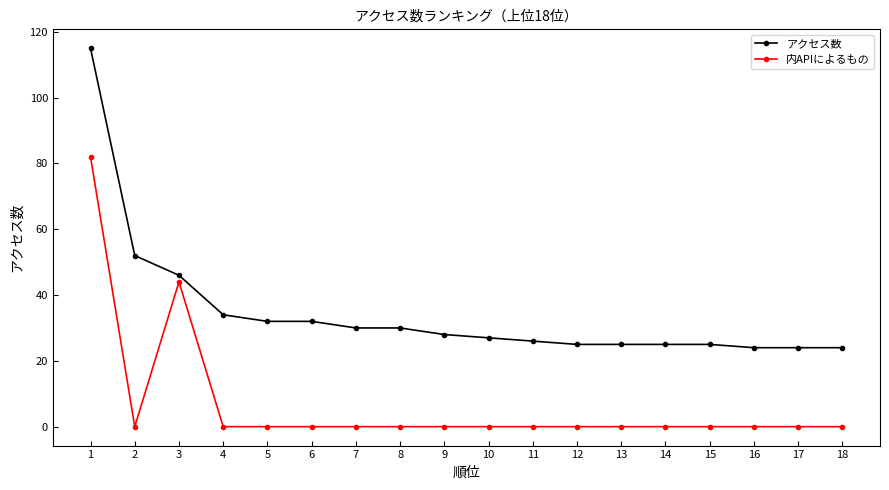

What is the total value across all series at 16?

24